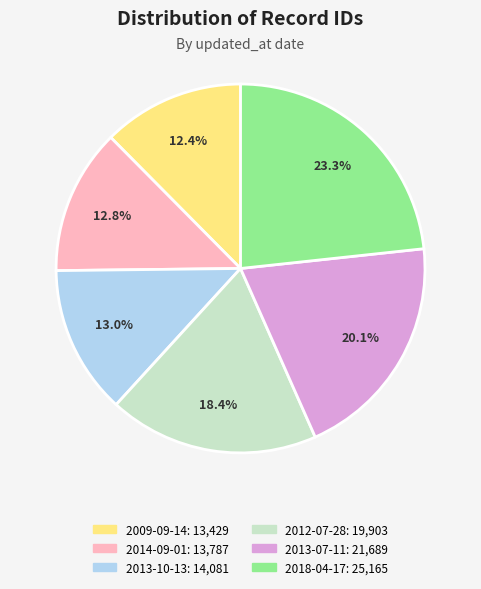

Is there a majority slice in this chart?

No